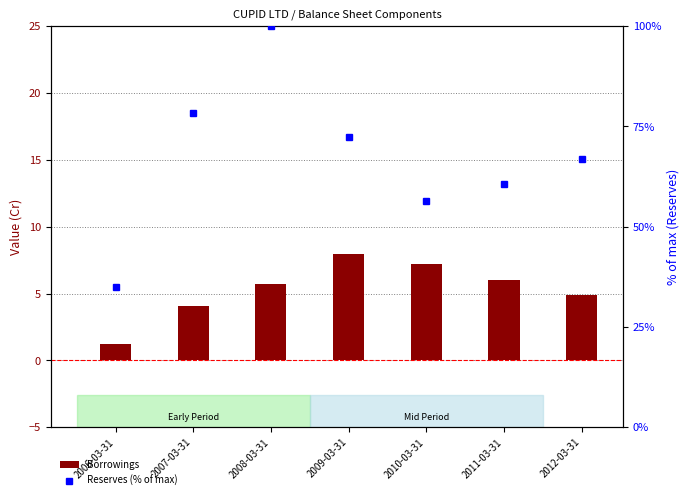

What is the sum of all Borrowings values?

37.1